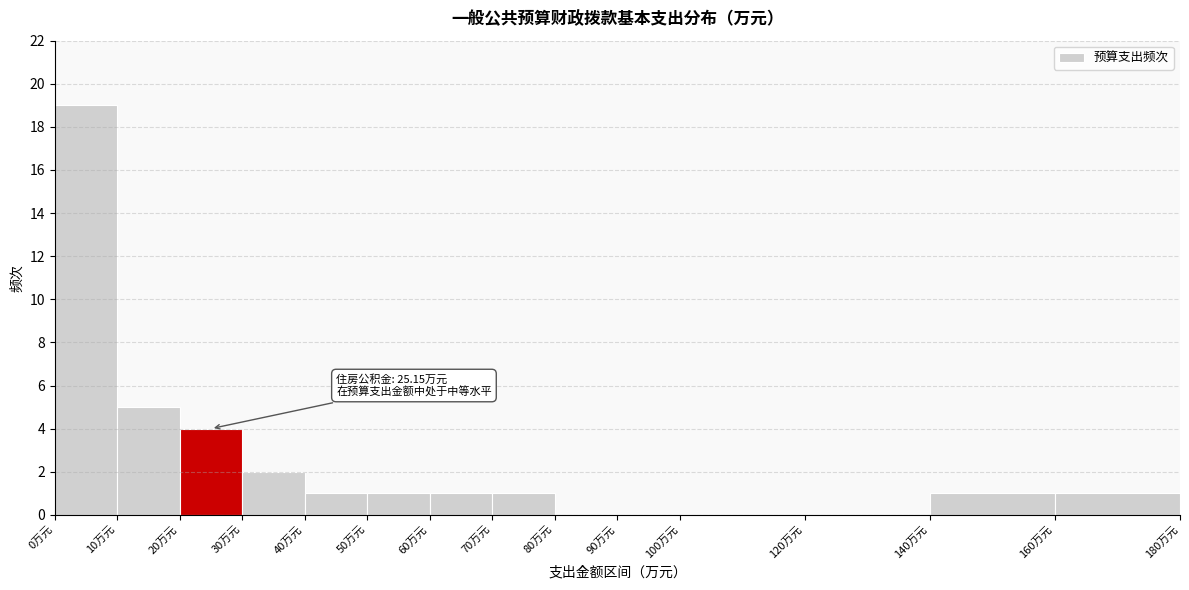

Over which range of the x-axis is the bar tallest?

0 to 10